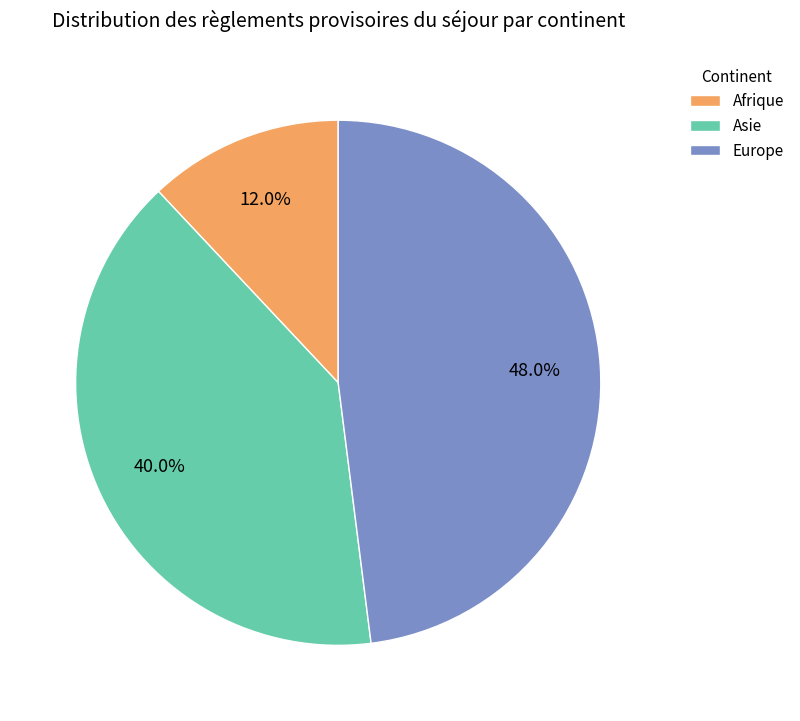

Count the number of slices in the pie.

3